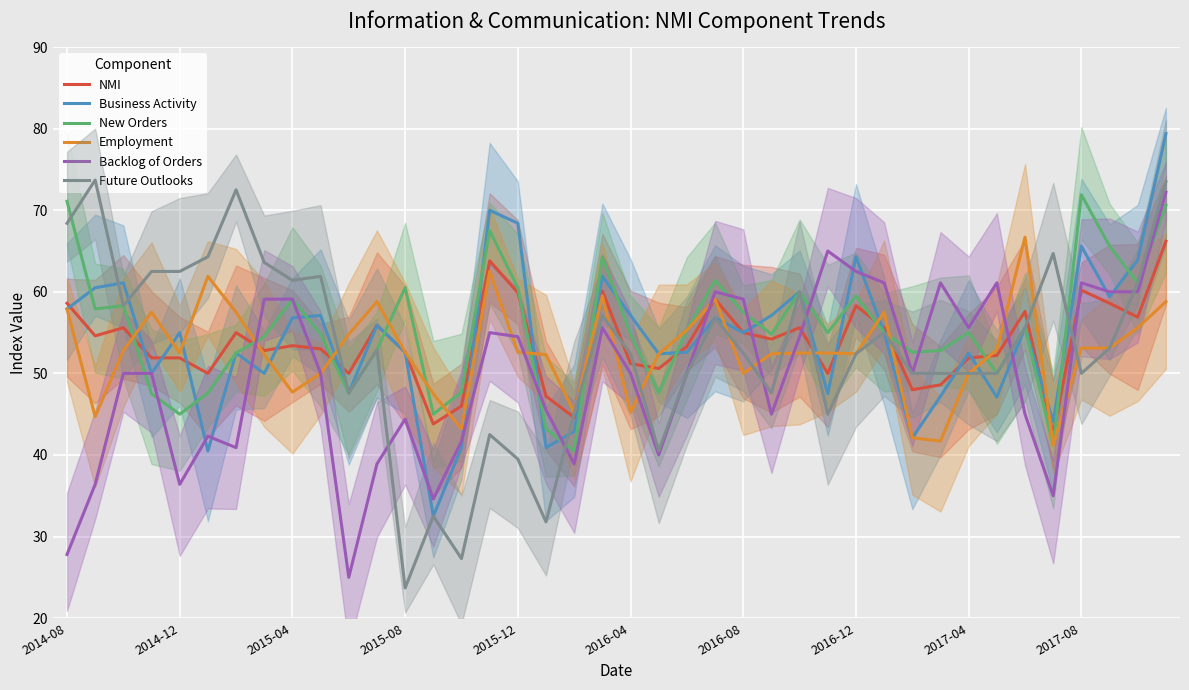

Is the value of Business Activity at 31 greater than the value of New Orders at 38?

No